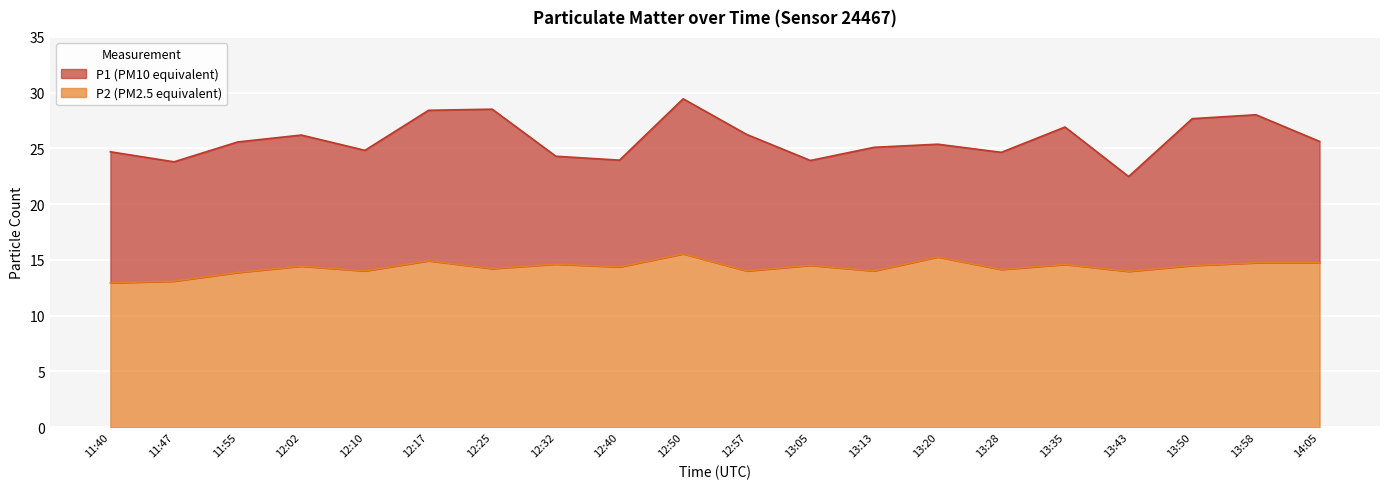

Which series has the widest spread of values?

P1